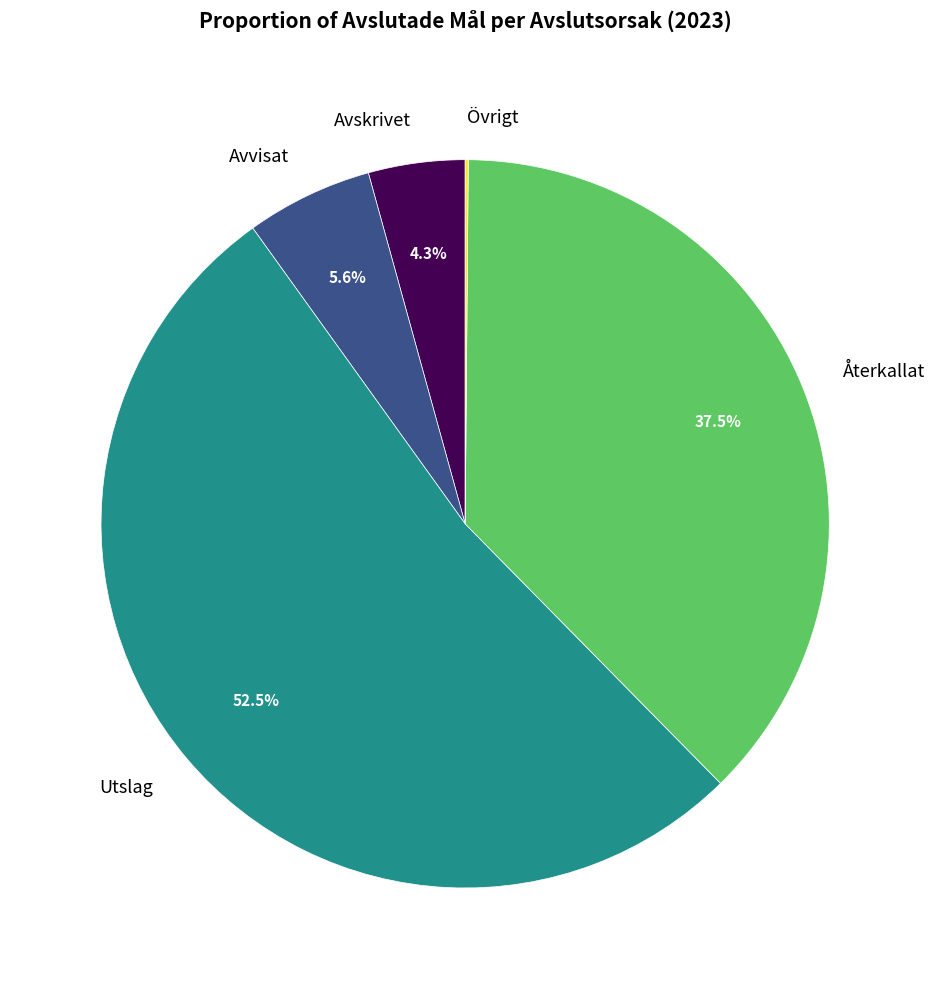

What is the largest slice in the pie chart?

Utslag